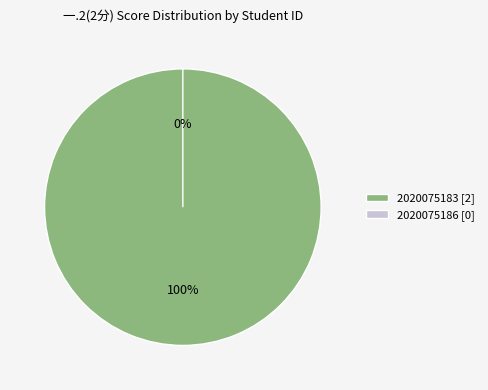

Is the sum of 2020075186 and 2020075183 greater than half?

Yes